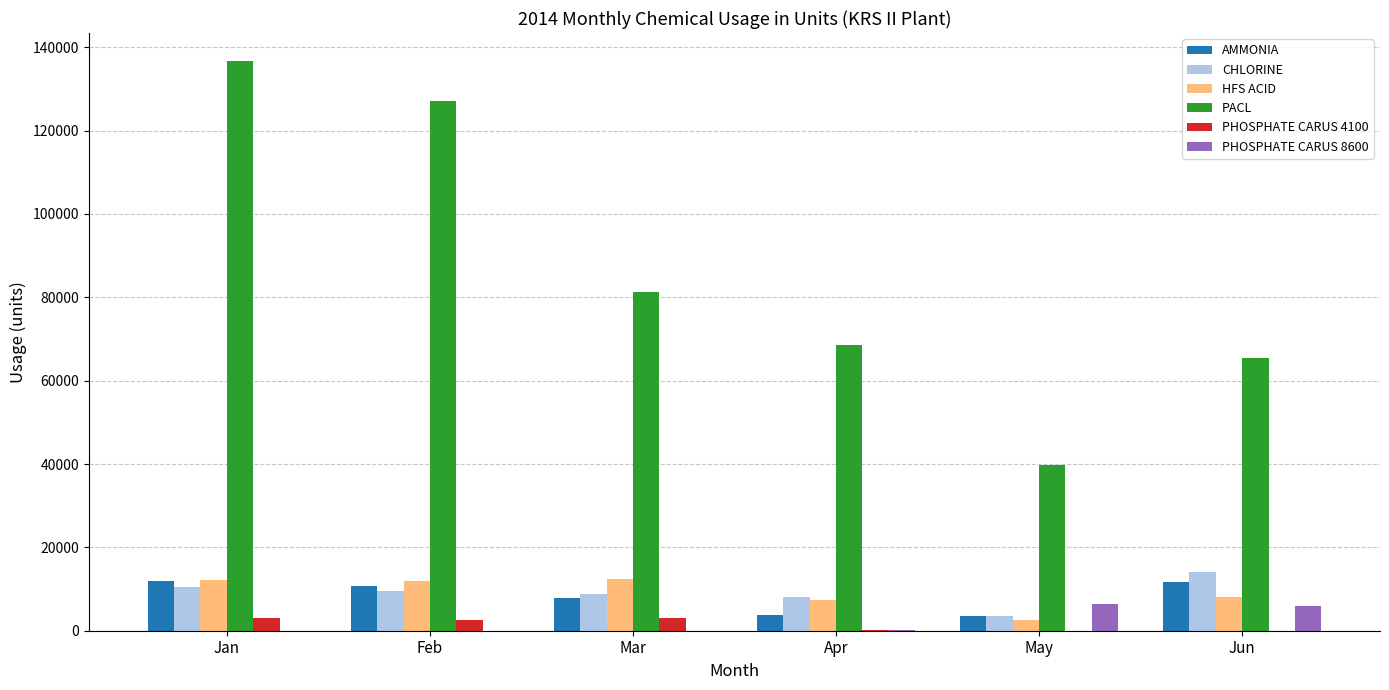

Between Jan and Apr, which series saw the biggest shift?

PACL